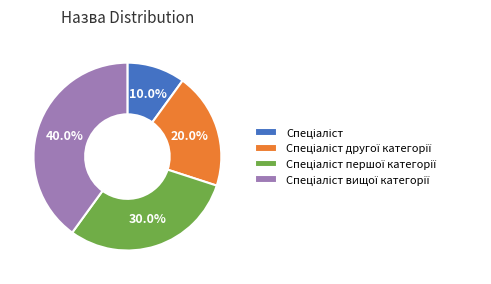

To the nearest percent, what is the average slice percentage?

25%